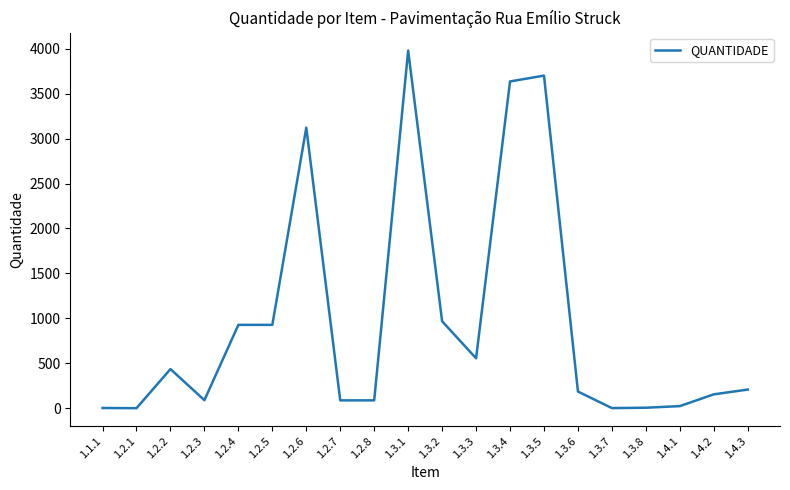

Where is the data nearest to the value 1990?

1.3.2